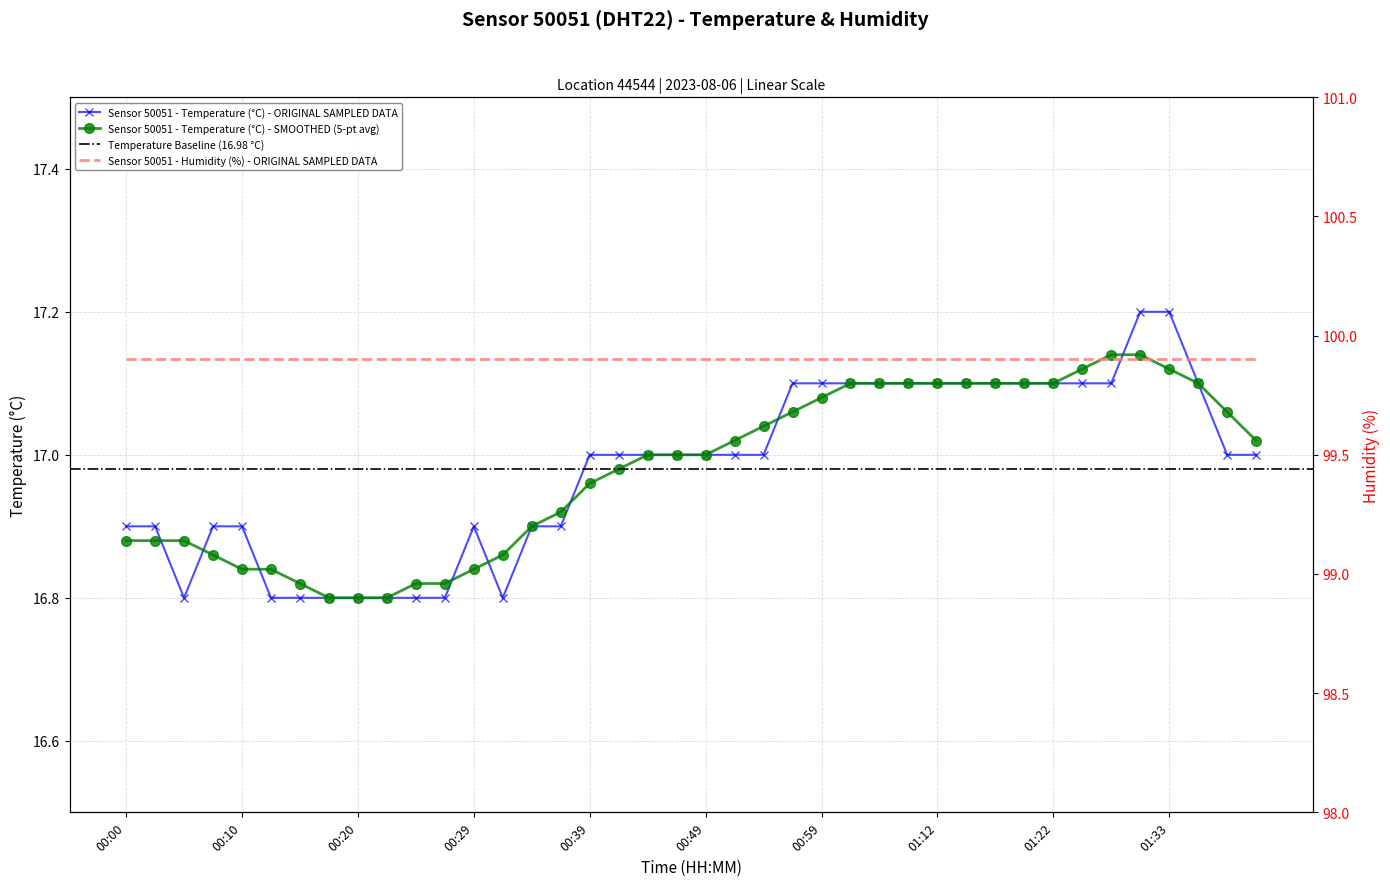

Rank the categories by value from highest to lowest.

01:30, 01:33, 00:56, 00:59, 01:01, 01:04, 01:07, 01:12, 01:15, 01:17, 01:20, 01:22, 01:25, 01:27, 01:35, 00:39, 00:42, 00:44, 00:46, 00:49, 00:51, 00:54, 01:37, 01:40, 00:00, 00:03, 00:07, 00:10, 00:29, 00:34, 00:37, 00:05, 00:12, 00:15, 00:17, 00:20, 00:22, 00:25, 00:27, 00:32